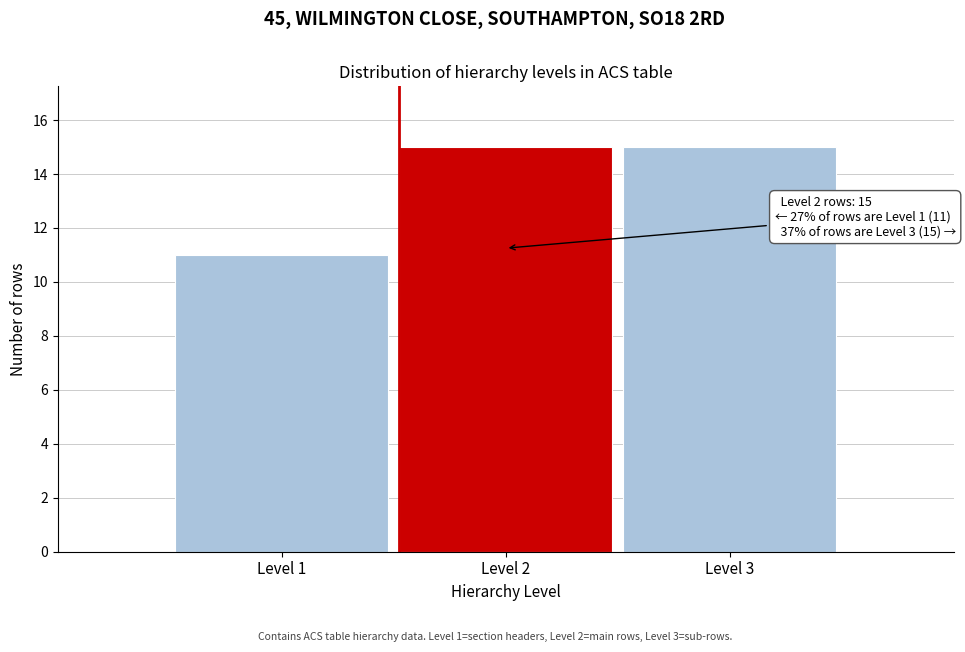

Reading left to right, list all the values displayed in this chart.

Level 1=11	Level 2=15	Level 3=15